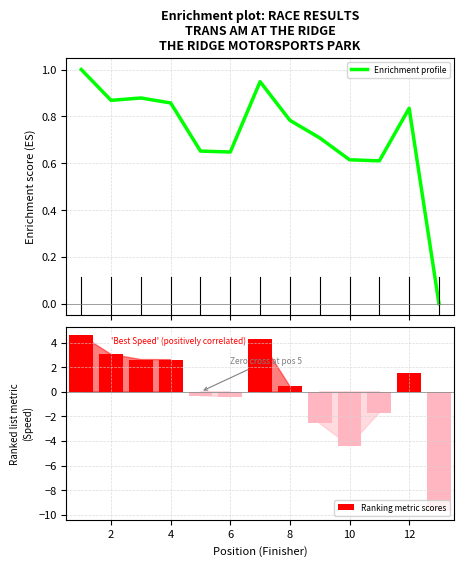

How many series are shown in this chart?

2